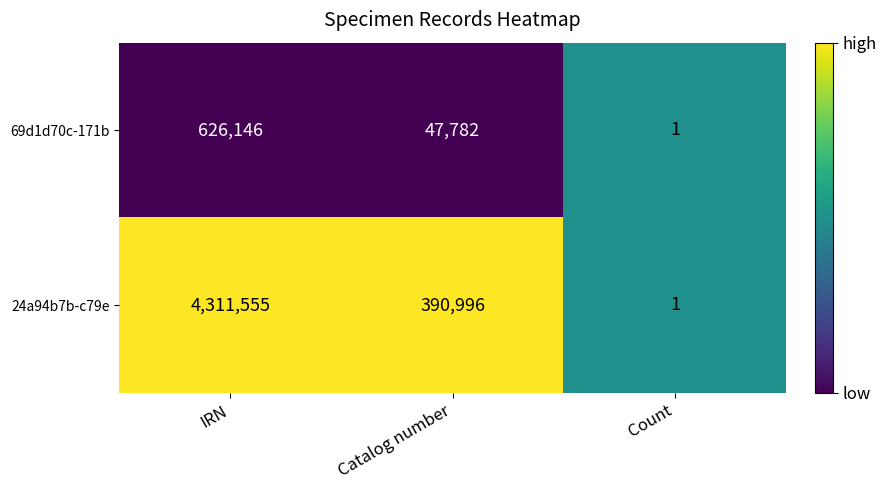

What is the highest value of the 69d1d70c-171b series?

626146